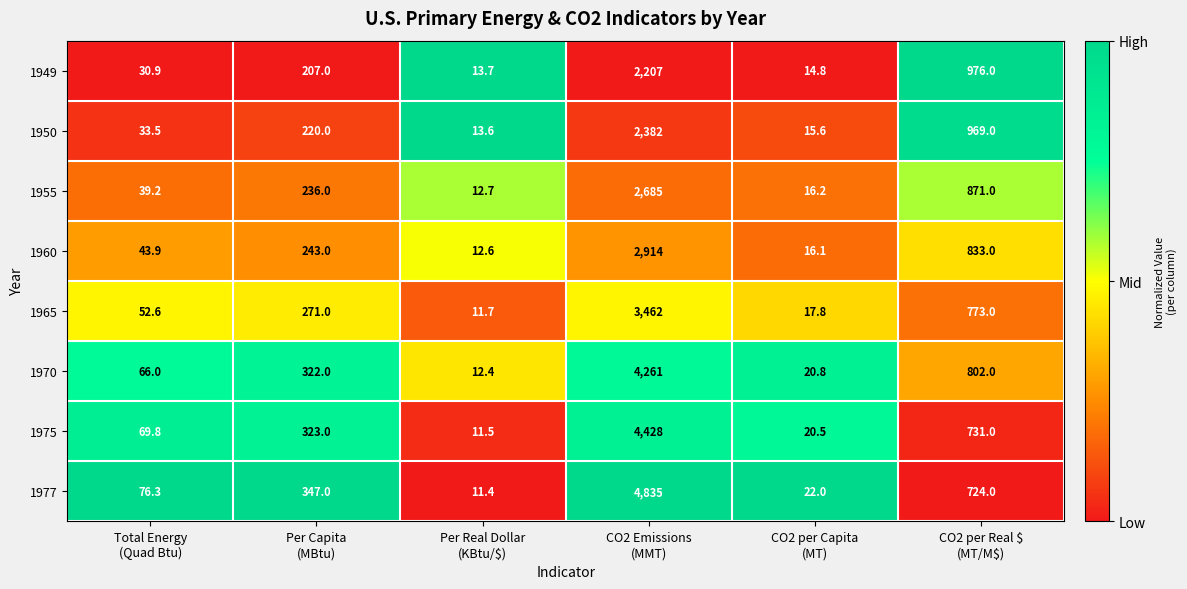

What is the maximum value for 1975?

4428.0